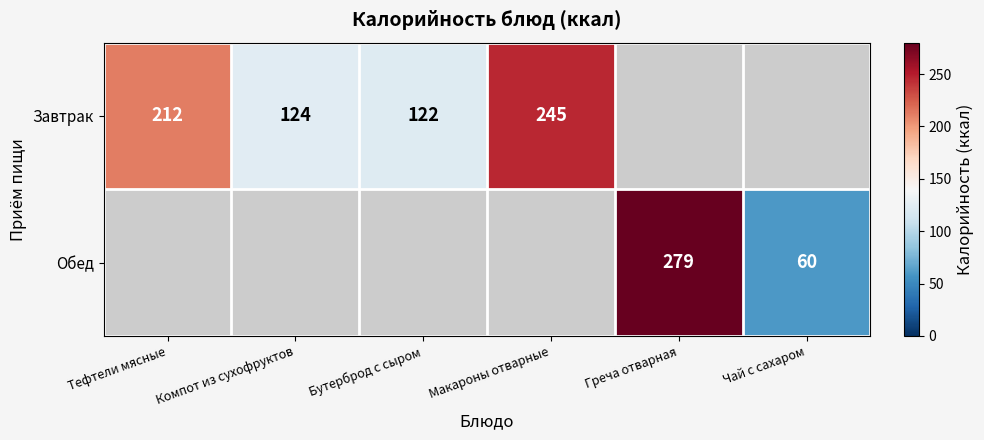

True or false: Завтрак has a value of 195 at Компот из сухофруктов.

False